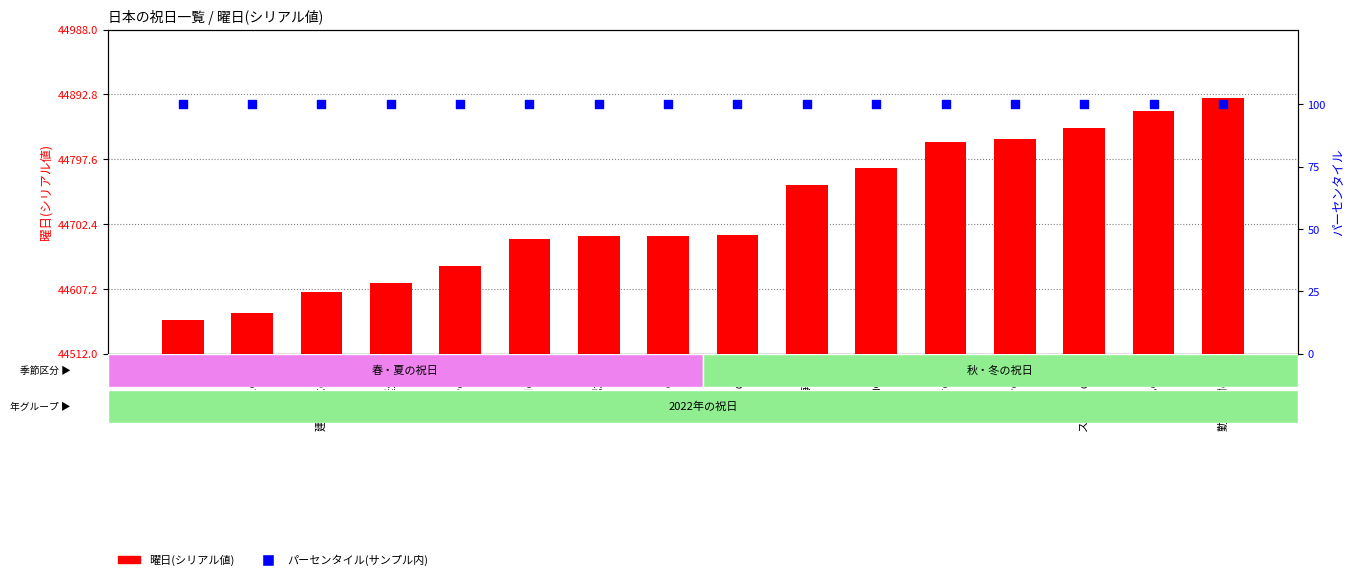

Is the value of 曜日(シリアル値) at 春分の日 greater than the value of パーセンタイル(サンプル内) at 秋分の日?

Yes